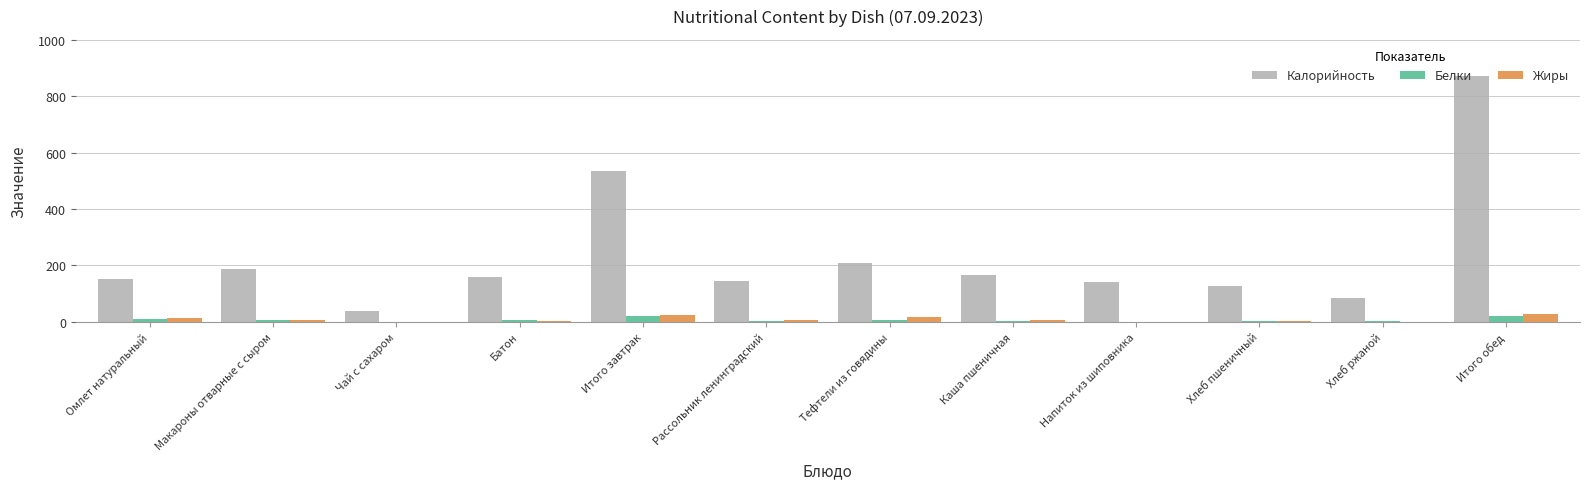

What is the sum of all Белки values?

86.9